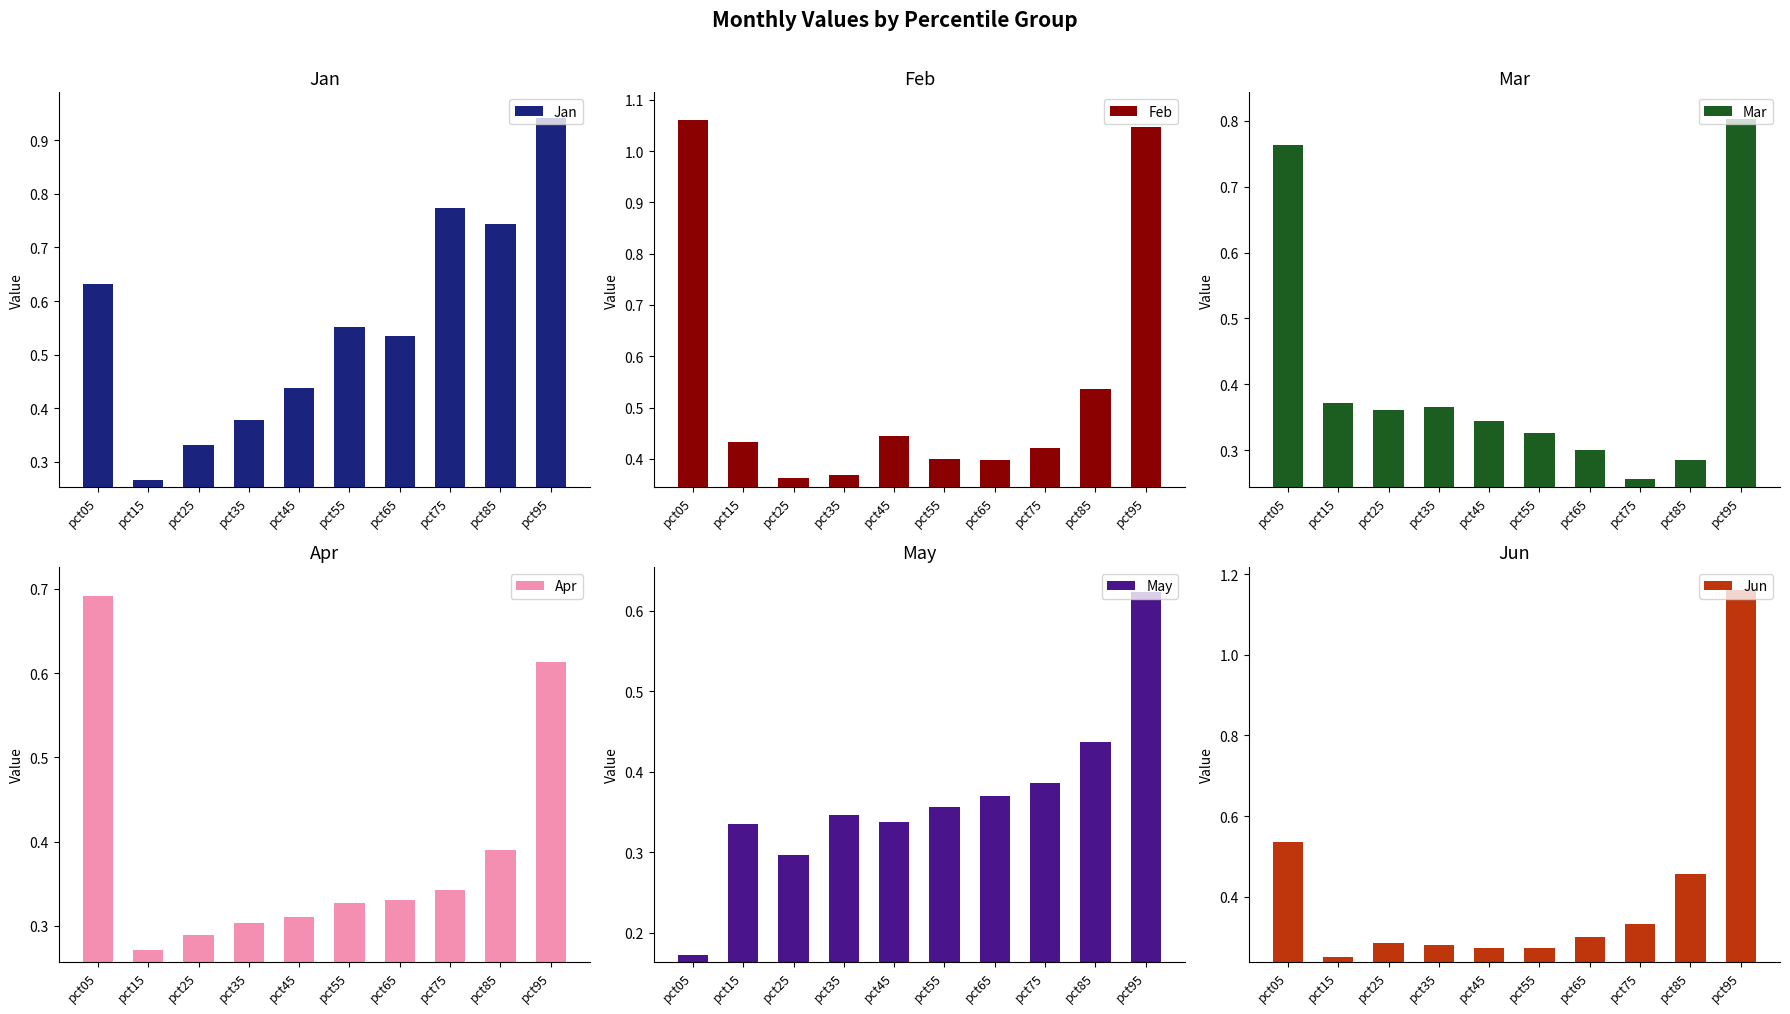

Which series has the largest total across all categories?

Jan